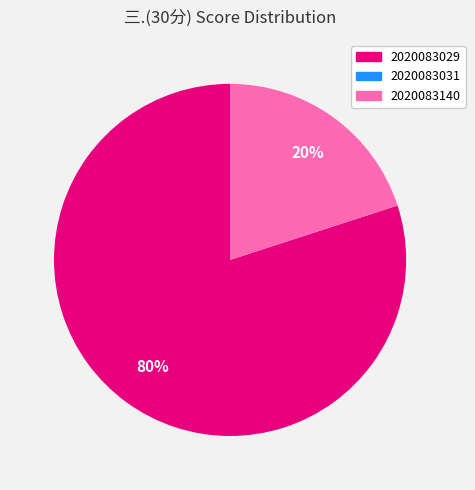

True or false: 2020083140 accounts for 25% of the total.

False